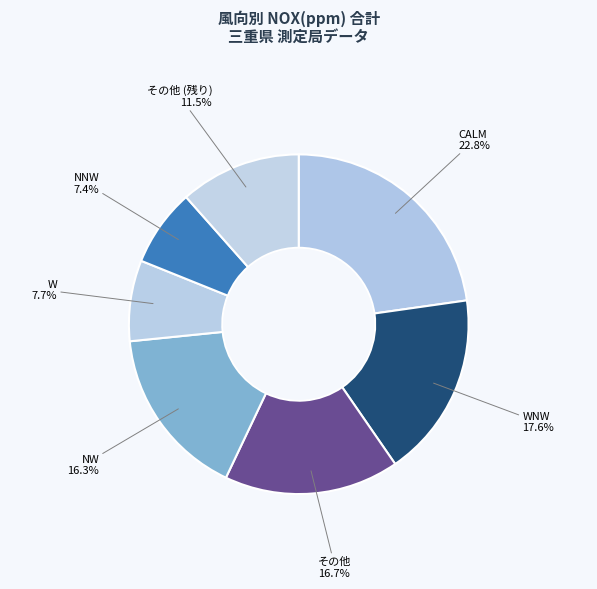

How many segments does this pie chart have?

7